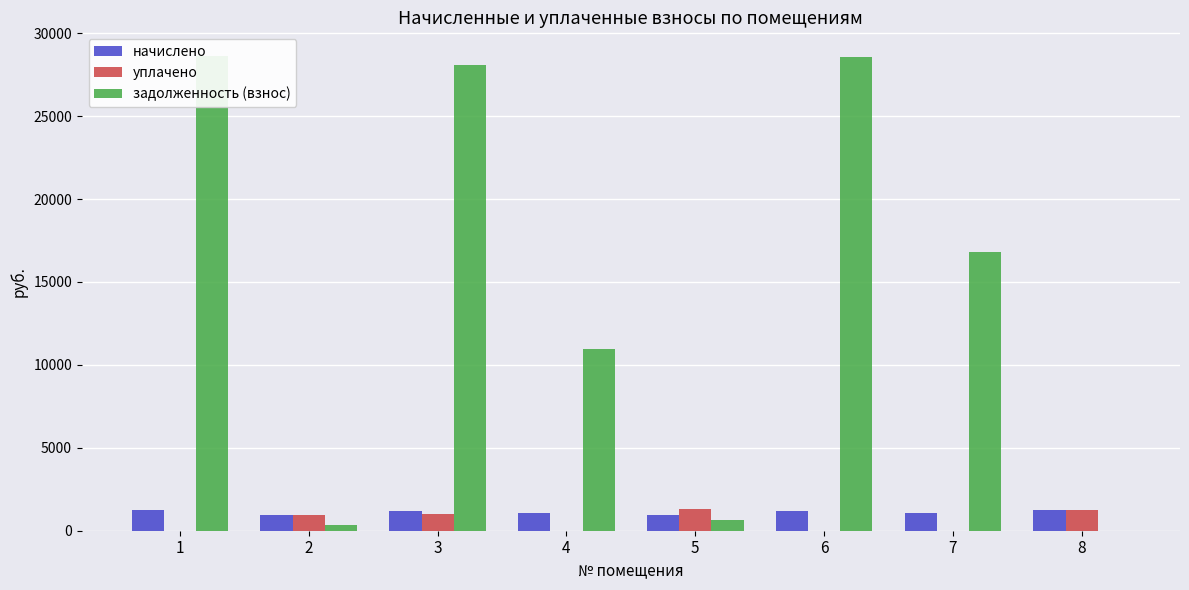

The value of уплачено at 7 is 415.2. True or false?

False